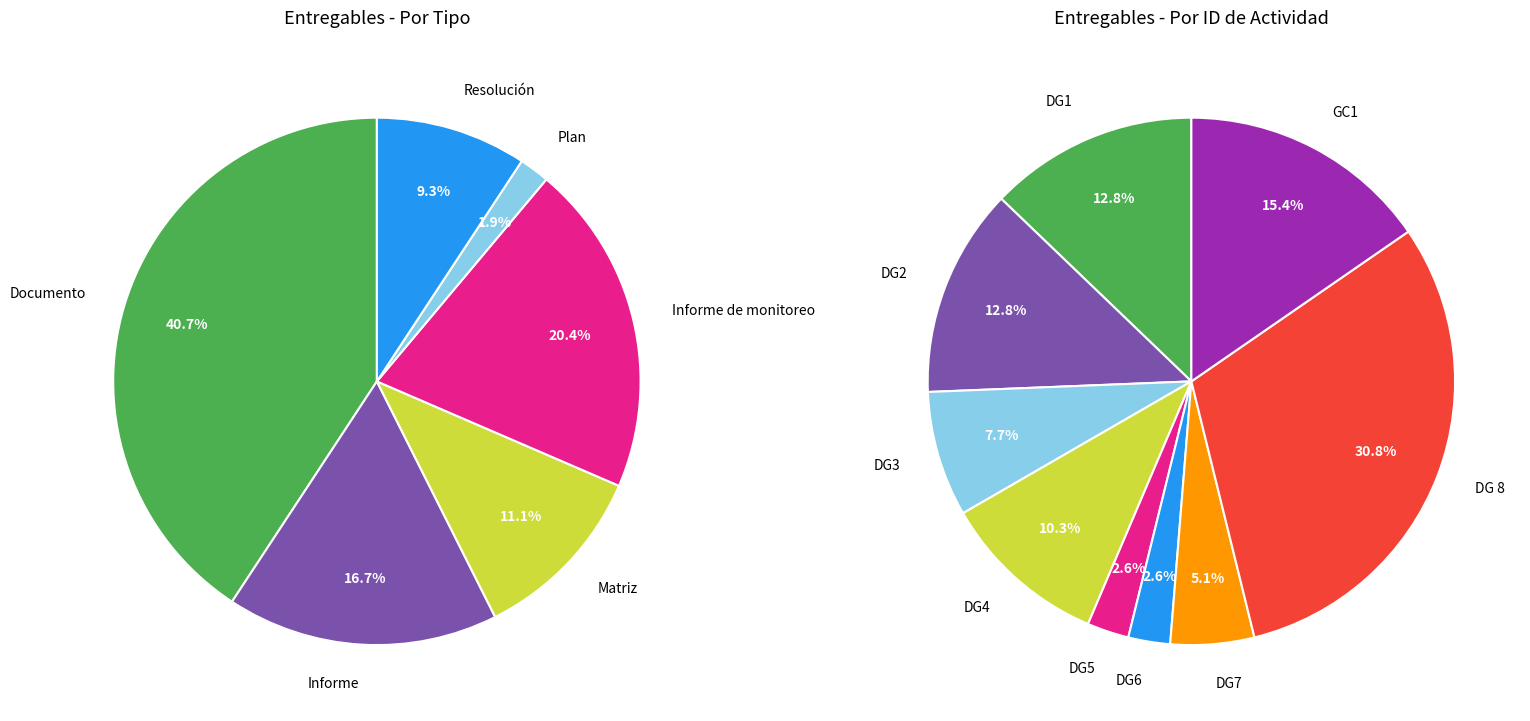

True or false: 1 accounts for 2% of the total.

True